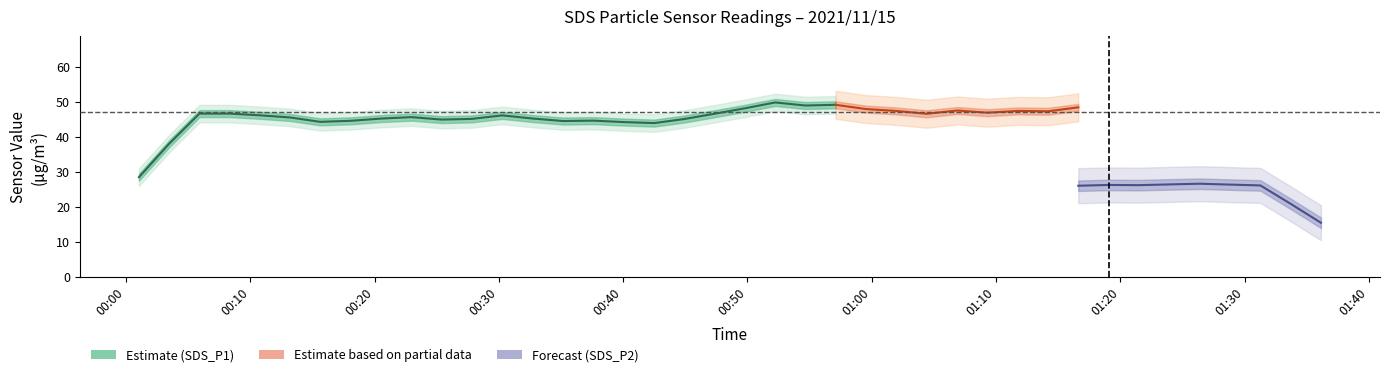

Which series changed the most between 5 and 38?

SDS_P1